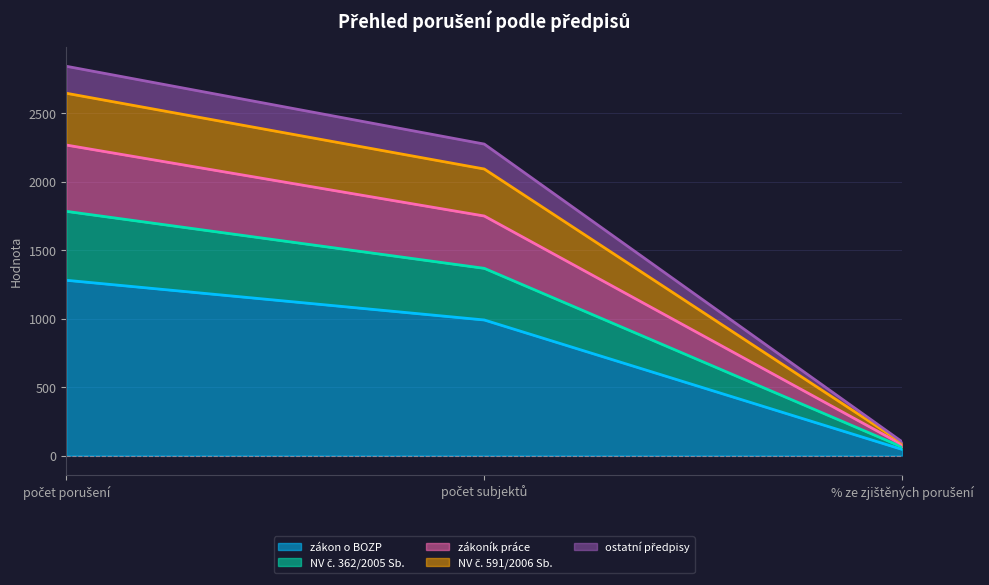

Where does the zákoník práce series first go above 2092?

počet porušení